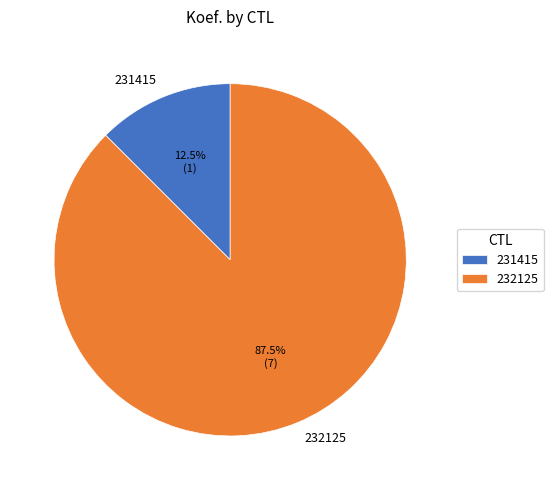

Approximately how many times larger is the value at 232125 compared to 231415?

7.0